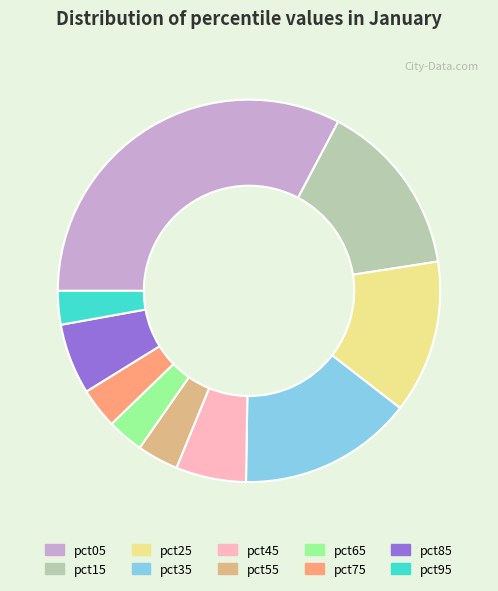

True or false: pct75 accounts for 11% of the total.

False